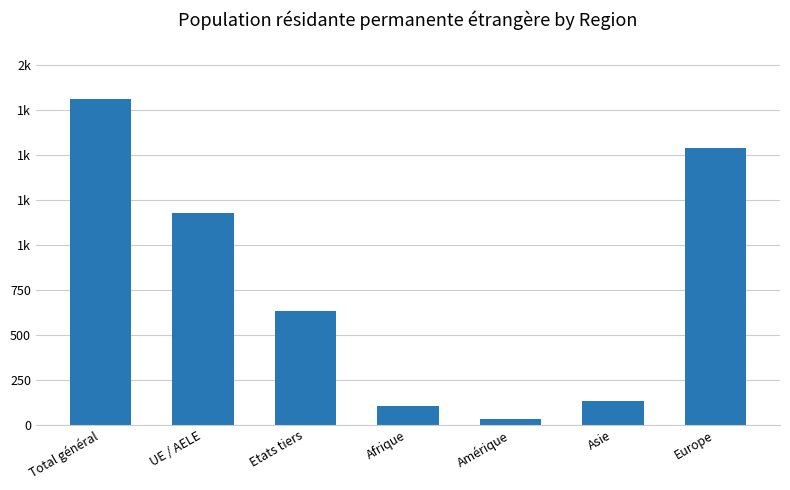

Are the bars horizontal?

No